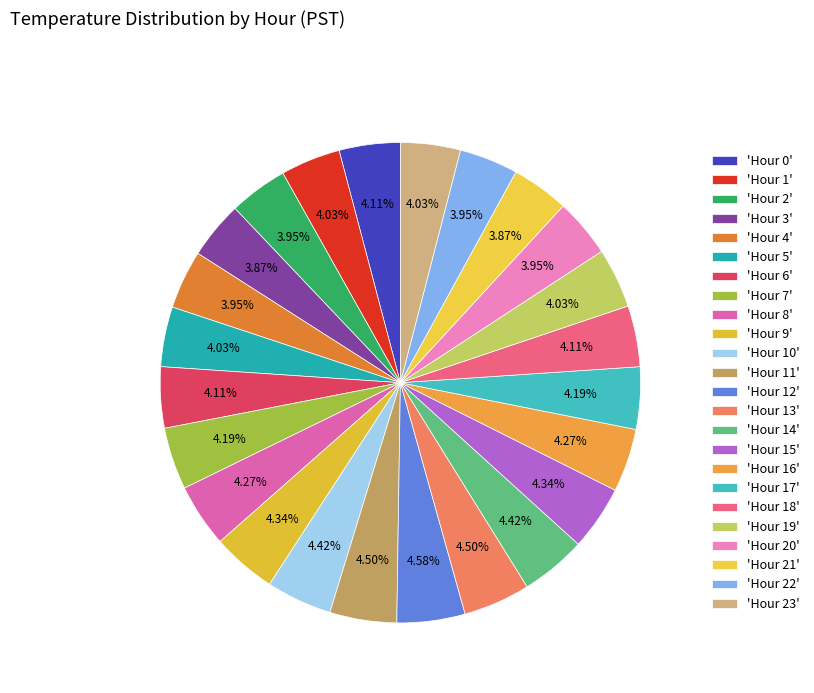

How many slices are in this pie chart?

24